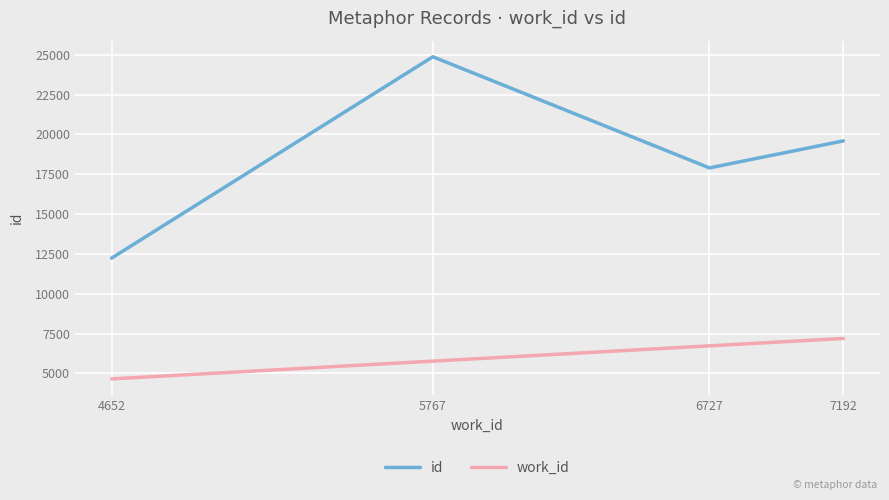

Rank the series at 5767 from highest to lowest value.

id, work_id